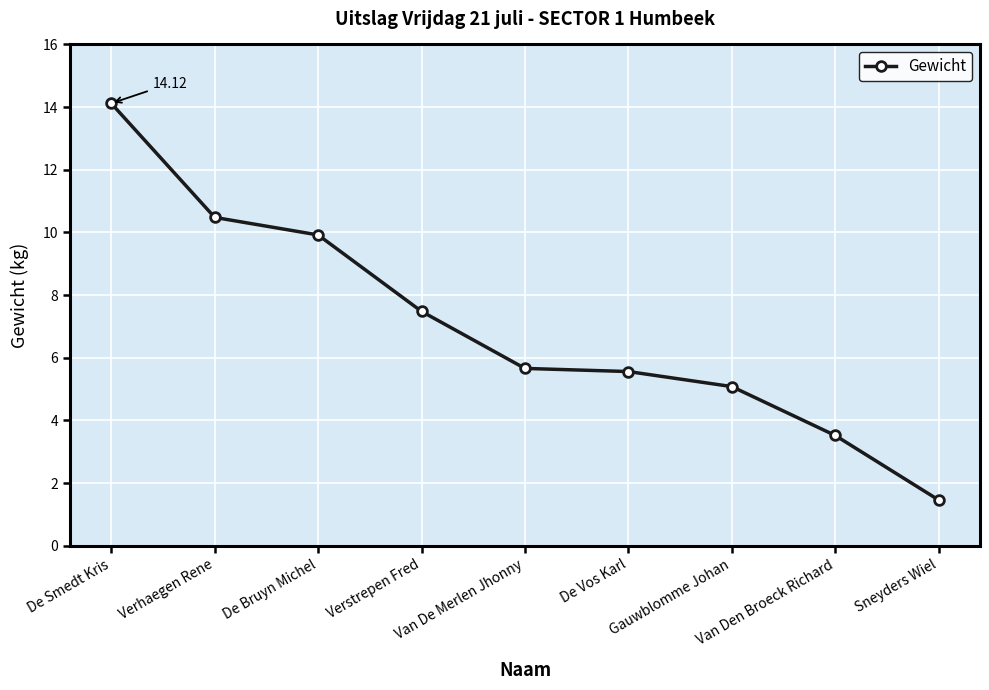

What is the label of the 1st point from the left?

De Smedt Kris